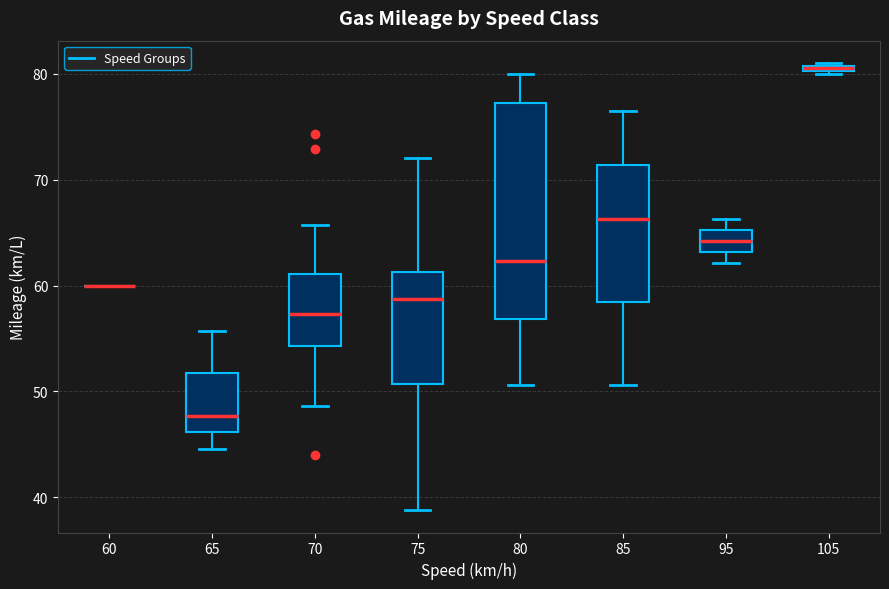

Where is the lower edge of the box at x = 105 on the y-axis? The values are not printed on the chart, so give them approximately, as read against the axis.

80